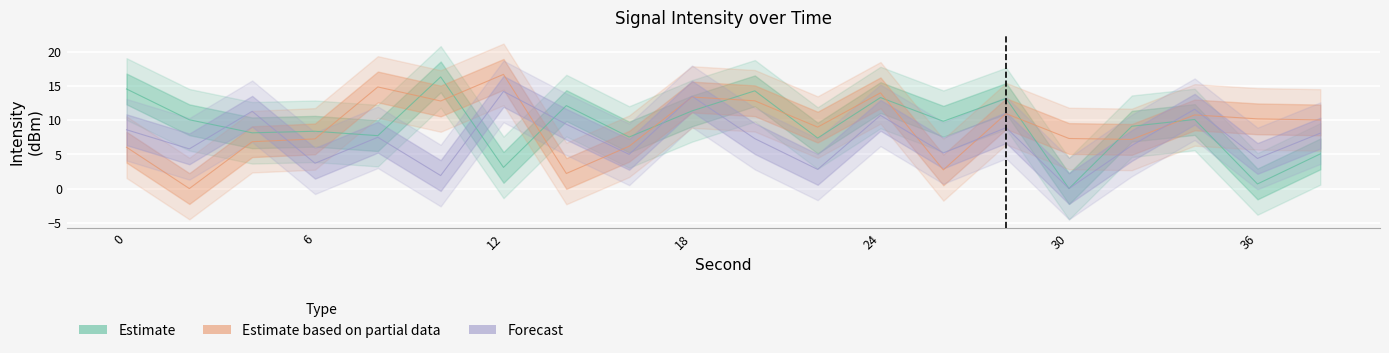

Which has a higher value, 26 or 6?

26